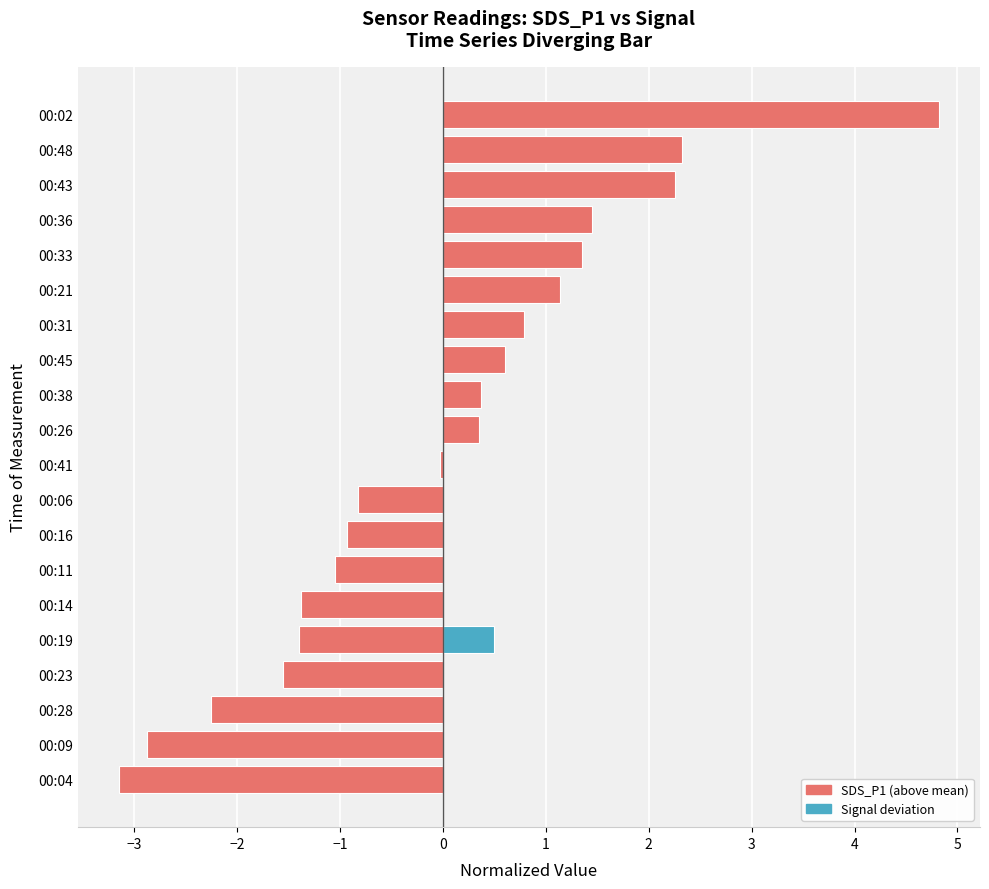

Rank the series by their average value, from lowest to highest.

SDS_P1 deviation (positive), Signal deviation (negative)